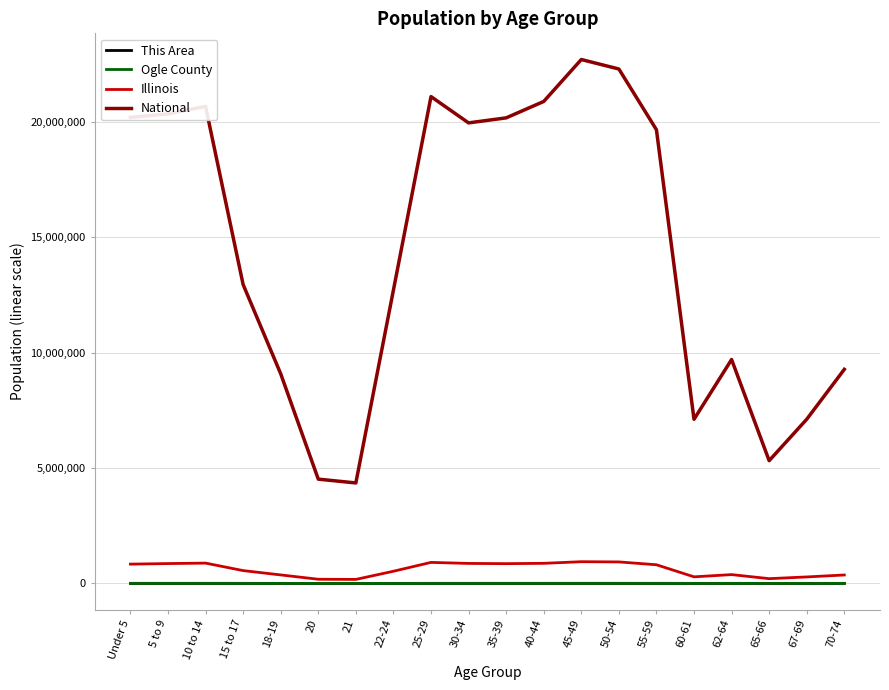

What is the difference between the maximum and minimum values in the Ogle County series?

3868